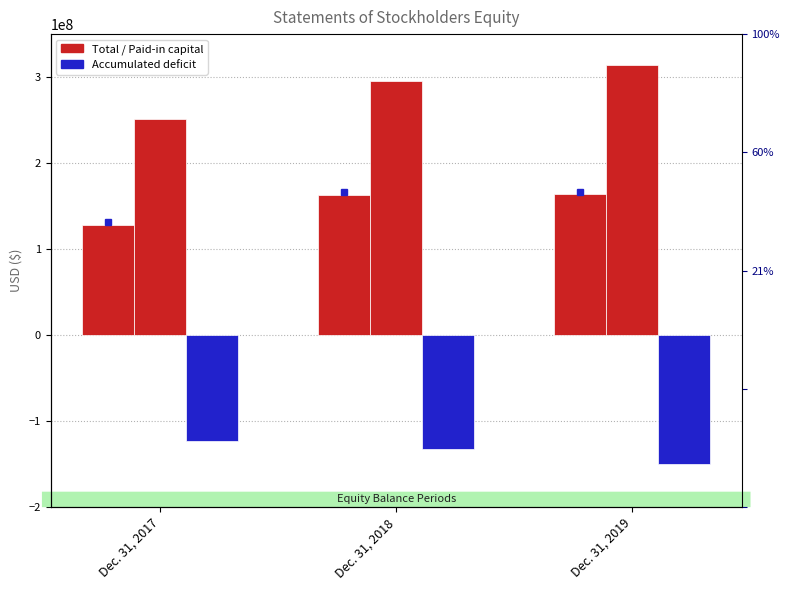

Count the number of categories in the chart.

3